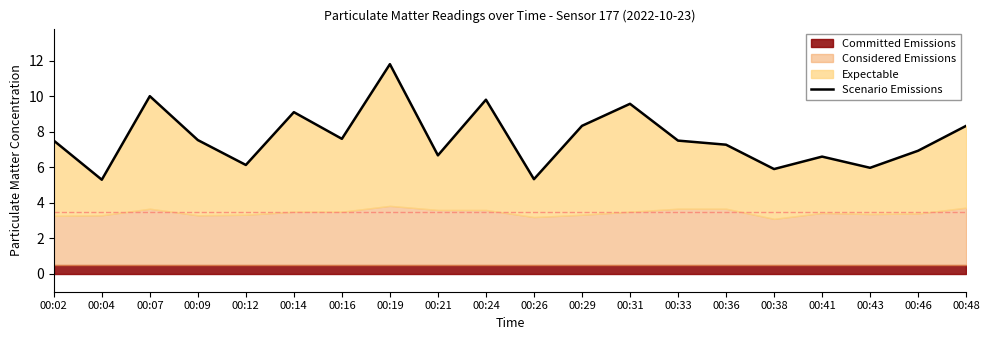

Rank the categories by value from highest to lowest.

00:19, 00:07, 00:24, 00:31, 00:14, 00:29, 00:48, 00:16, 00:09, 00:02, 00:33, 00:36, 00:46, 00:21, 00:41, 00:12, 00:43, 00:38, 00:26, 00:04